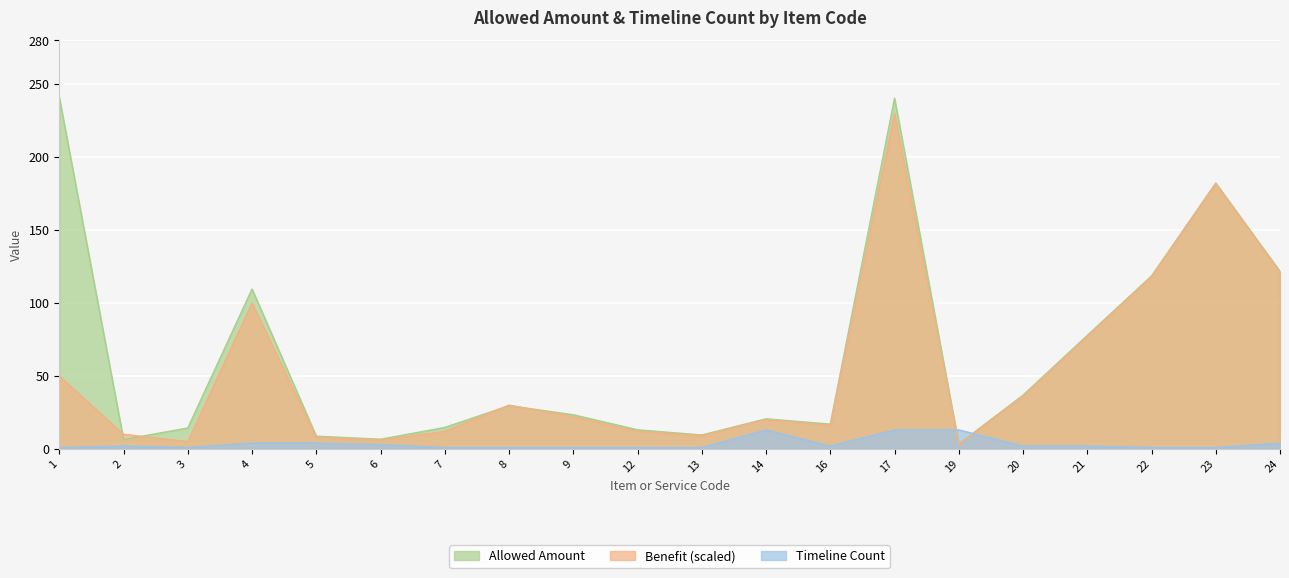

How many series are shown in this chart?

3